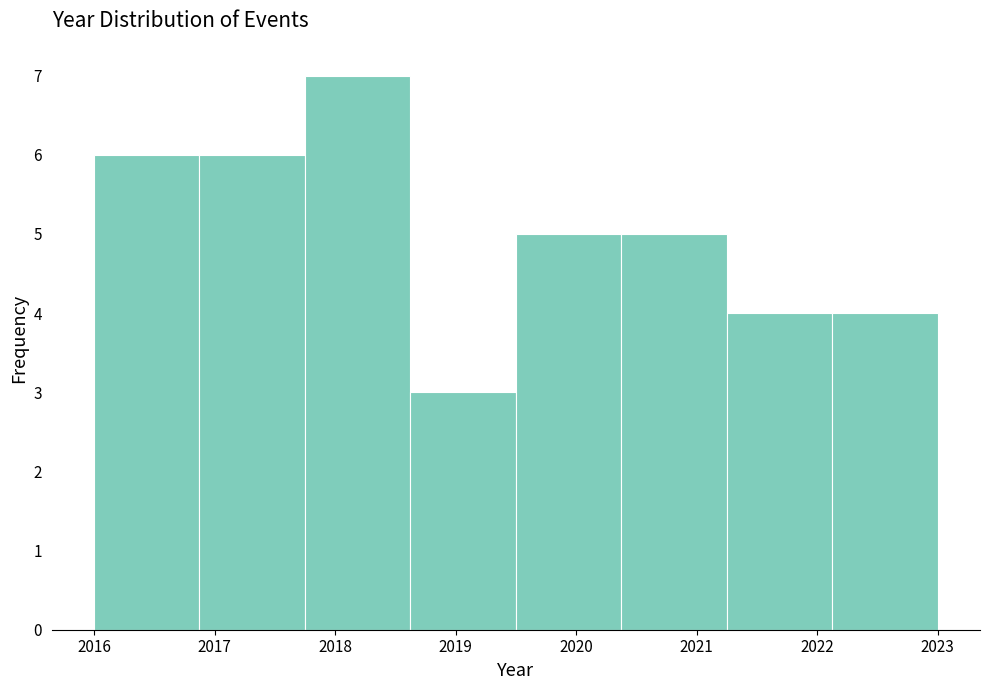

What is the height of the bar covering 2017.8 to 2018.6 on the x-axis? Neither the bar edges nor the heights are printed on the chart, so give them approximately, as read against the axes.

7